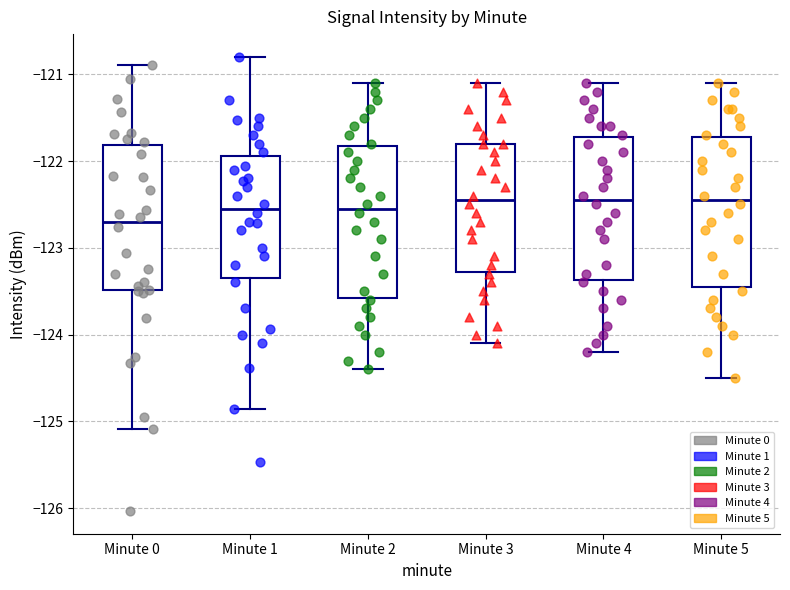

Where does the upper whisker of the box for Minute 0 end on the y-axis? The values are not printed on the chart, so give them approximately, as read against the axis.

-120.9